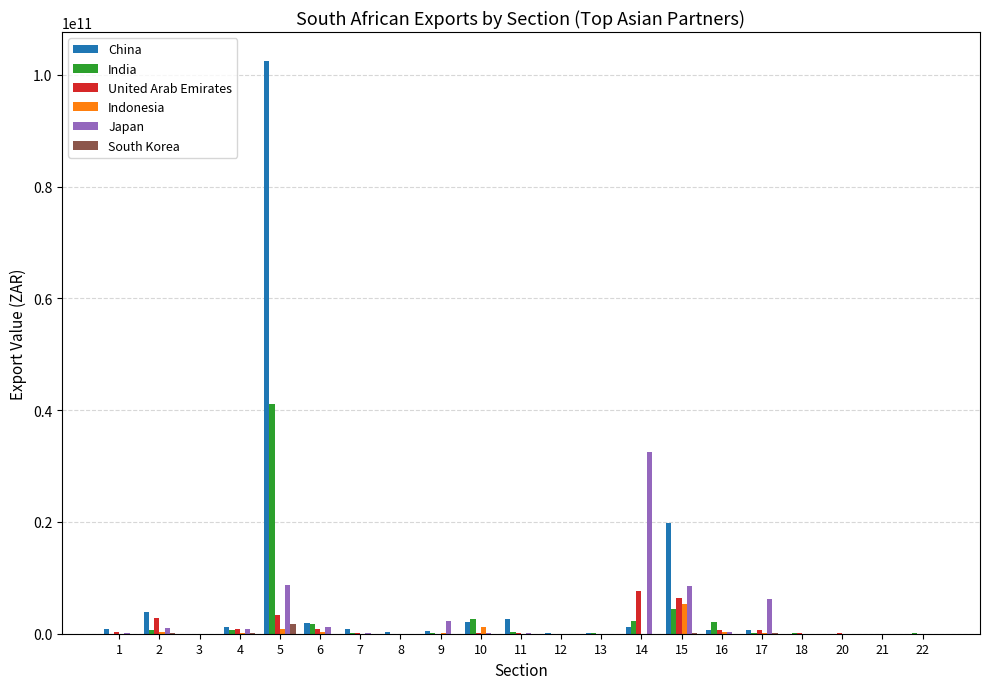

At which category is the sum across all series the highest?

5